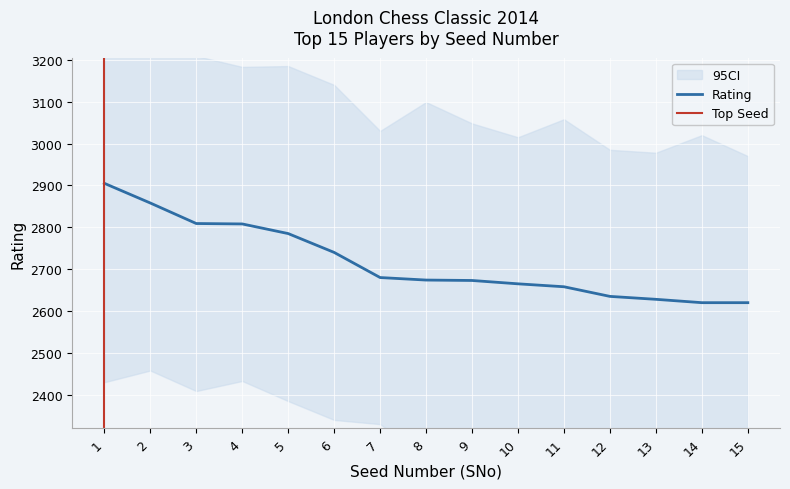

True or false: there are more than 2 points higher than both neighbors.

False